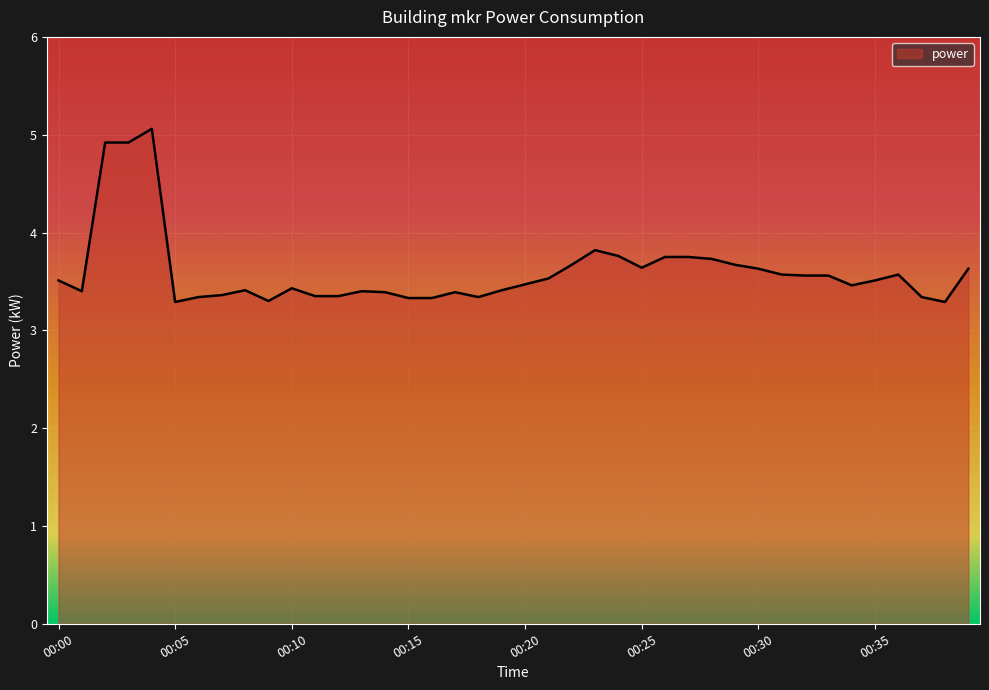

What is the difference between the maximum and minimum values?

1.8